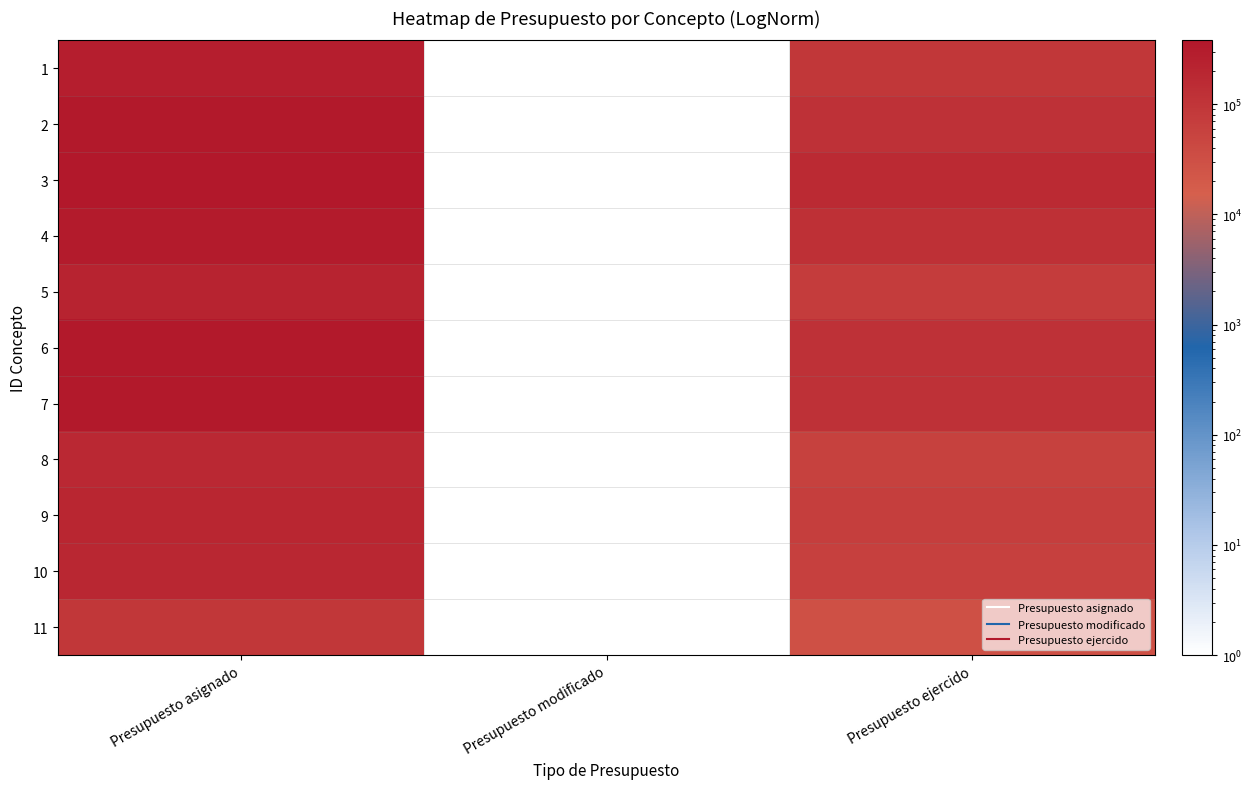

What is the greatest value displayed?

380016.0